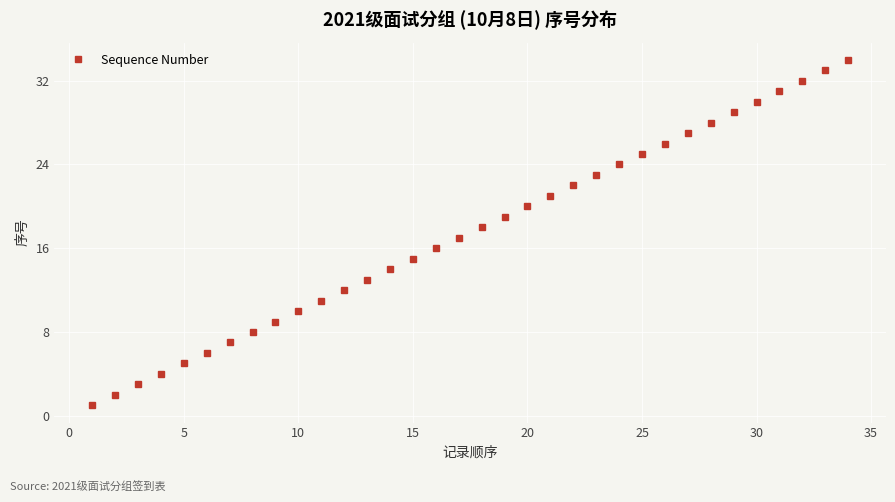

What is the difference between the second highest and minimum values?

32